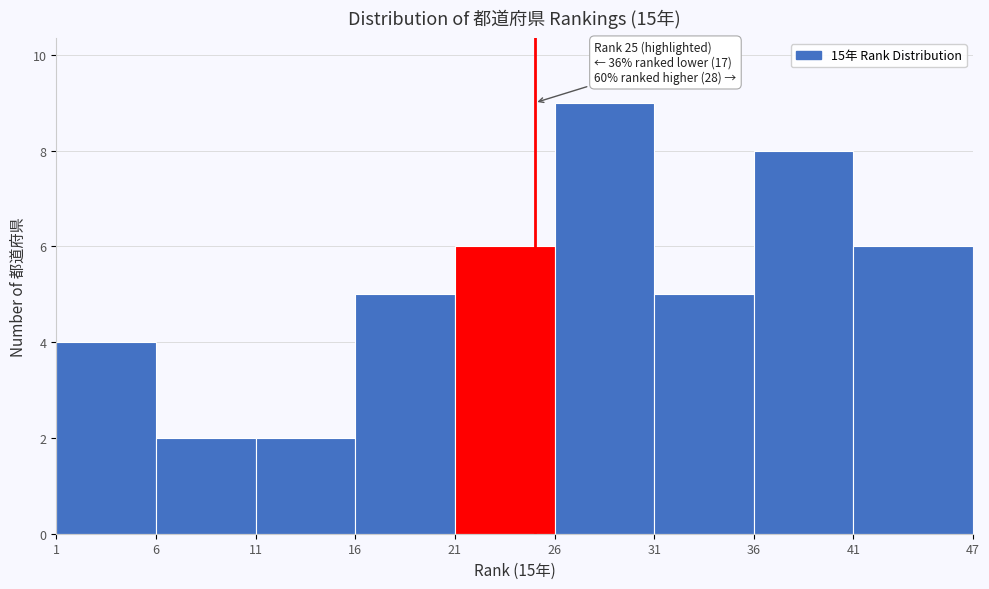

Over which range of the x-axis is the bar tallest?

26 to 31